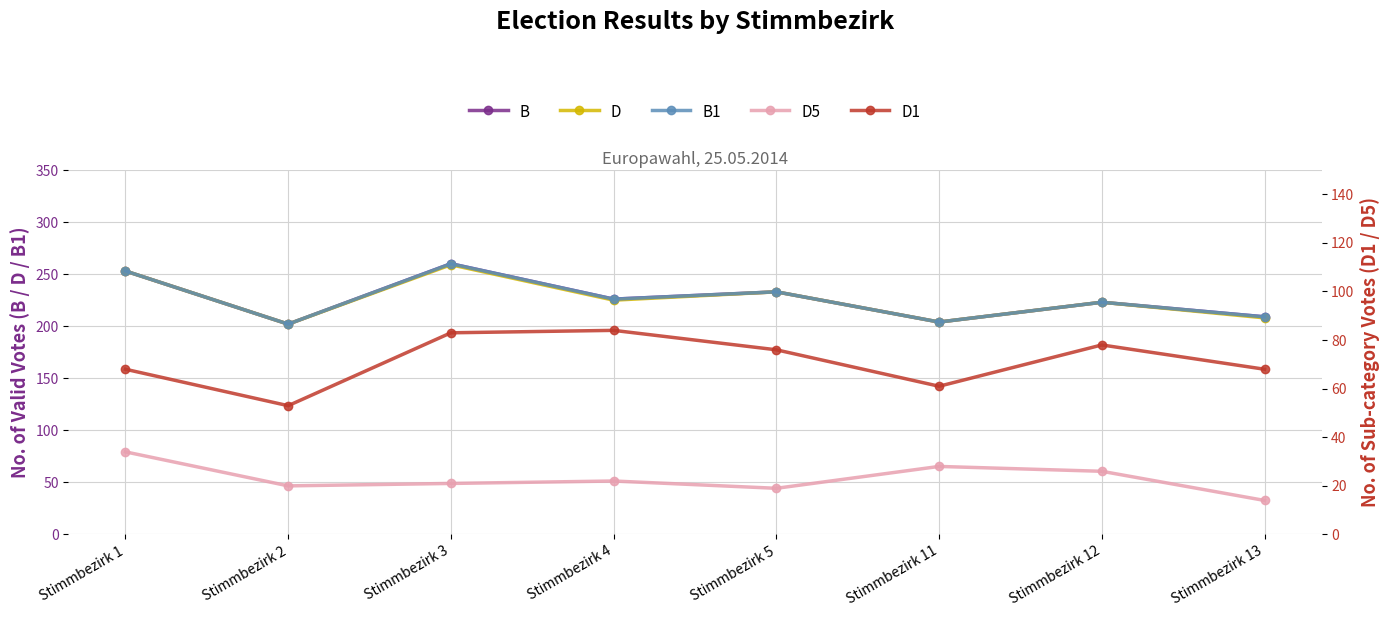

Is this an area chart (filled region under the line)?

No